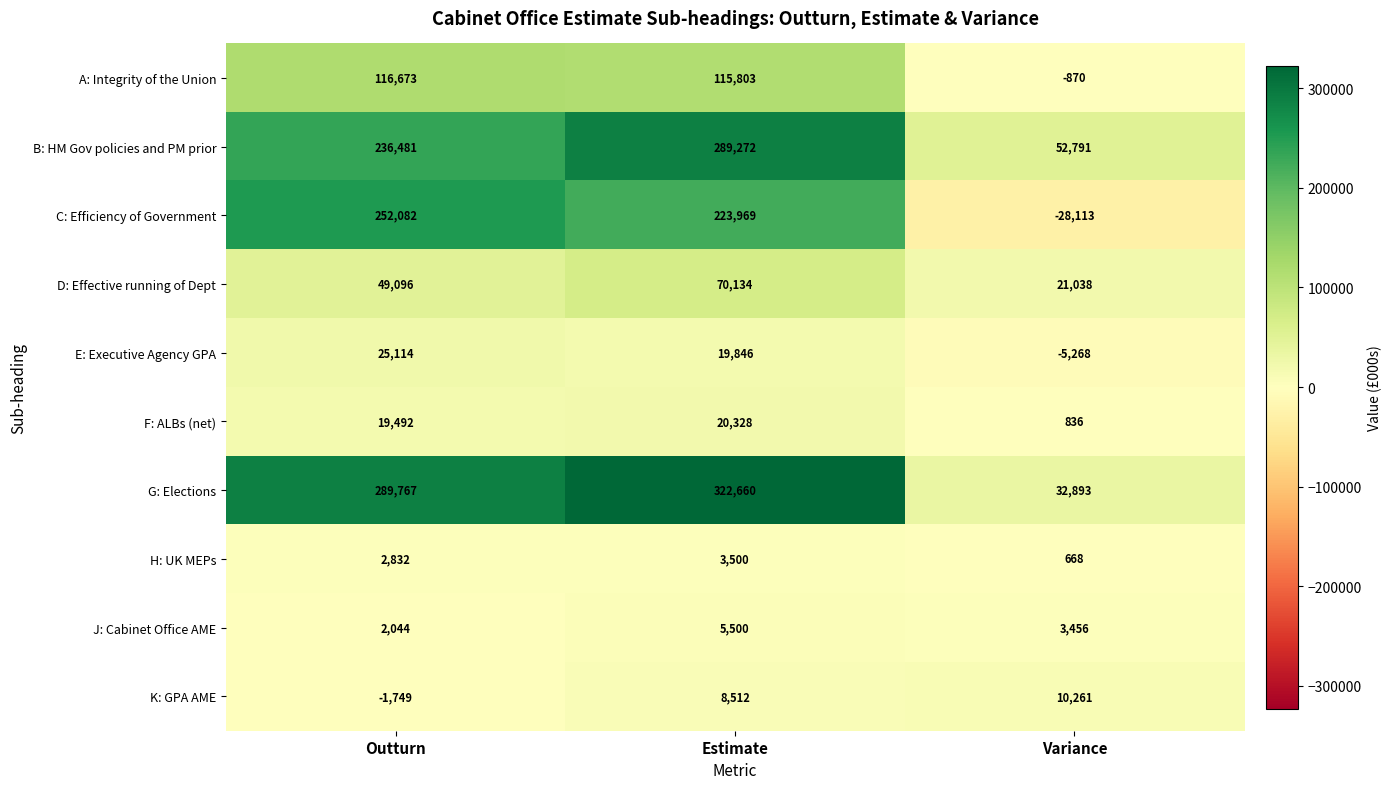

Count the number of categories in the chart.

3